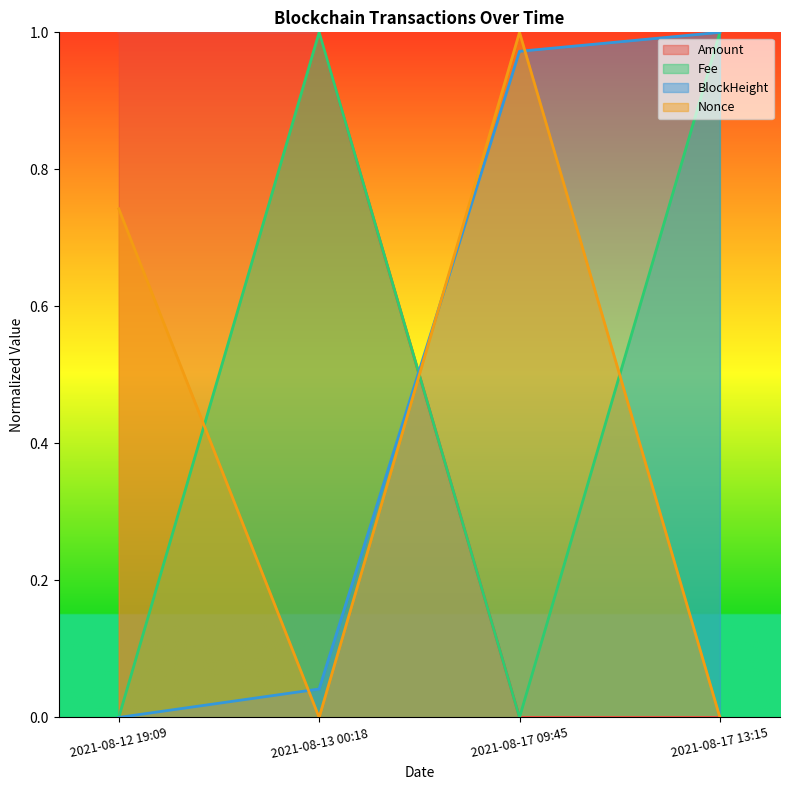

At how many categories does at least one series exceed 0?

4